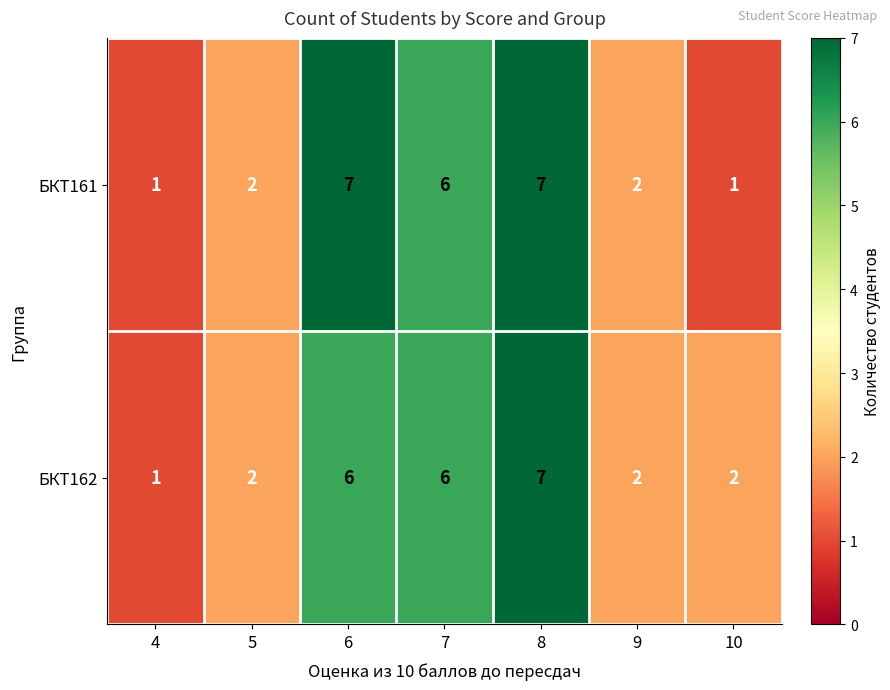

What is the greatest value displayed?

7